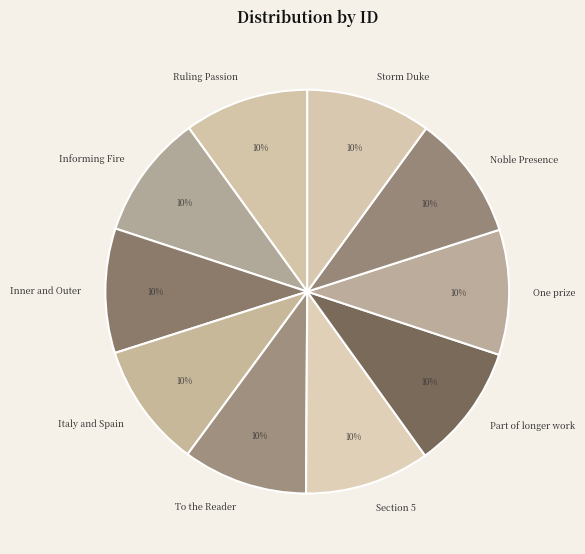

What is the ratio of the value at One prize to the value at Storm Duke?

1.0